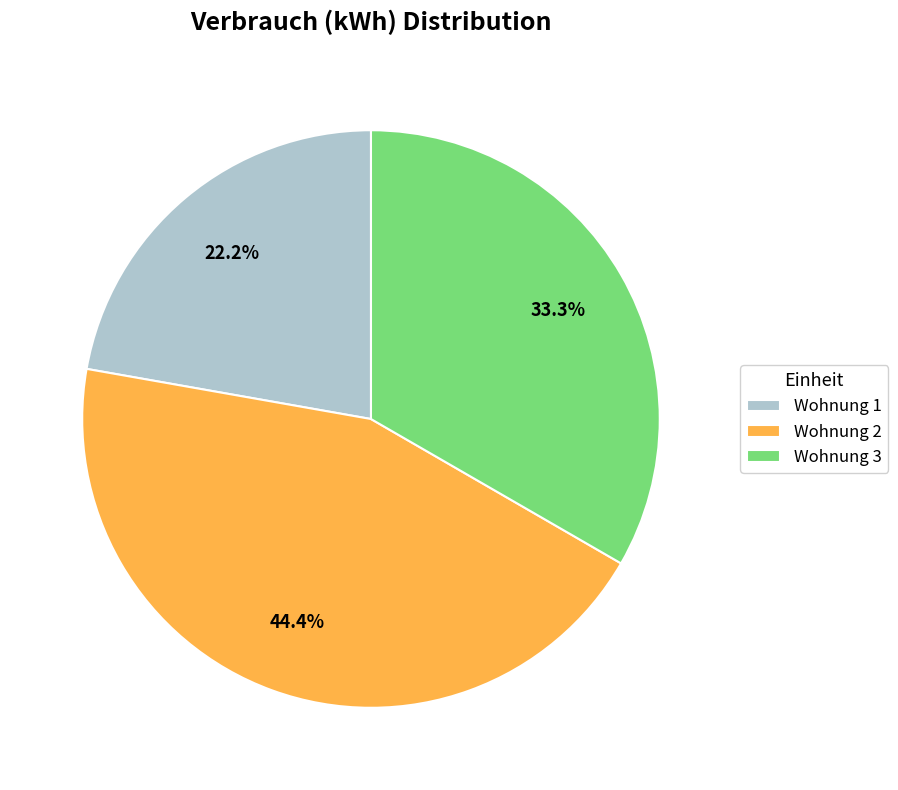

To the nearest percent, what portion does Wohnung 1 represent?

22%